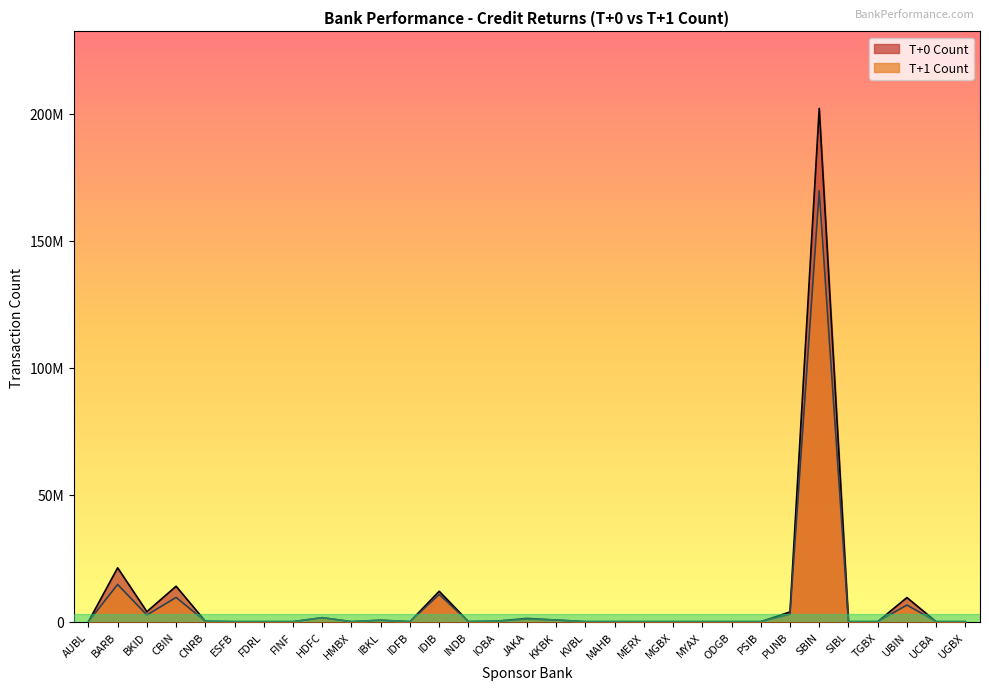

Where is T+0 Count nearest to the value 101101871?

BARB